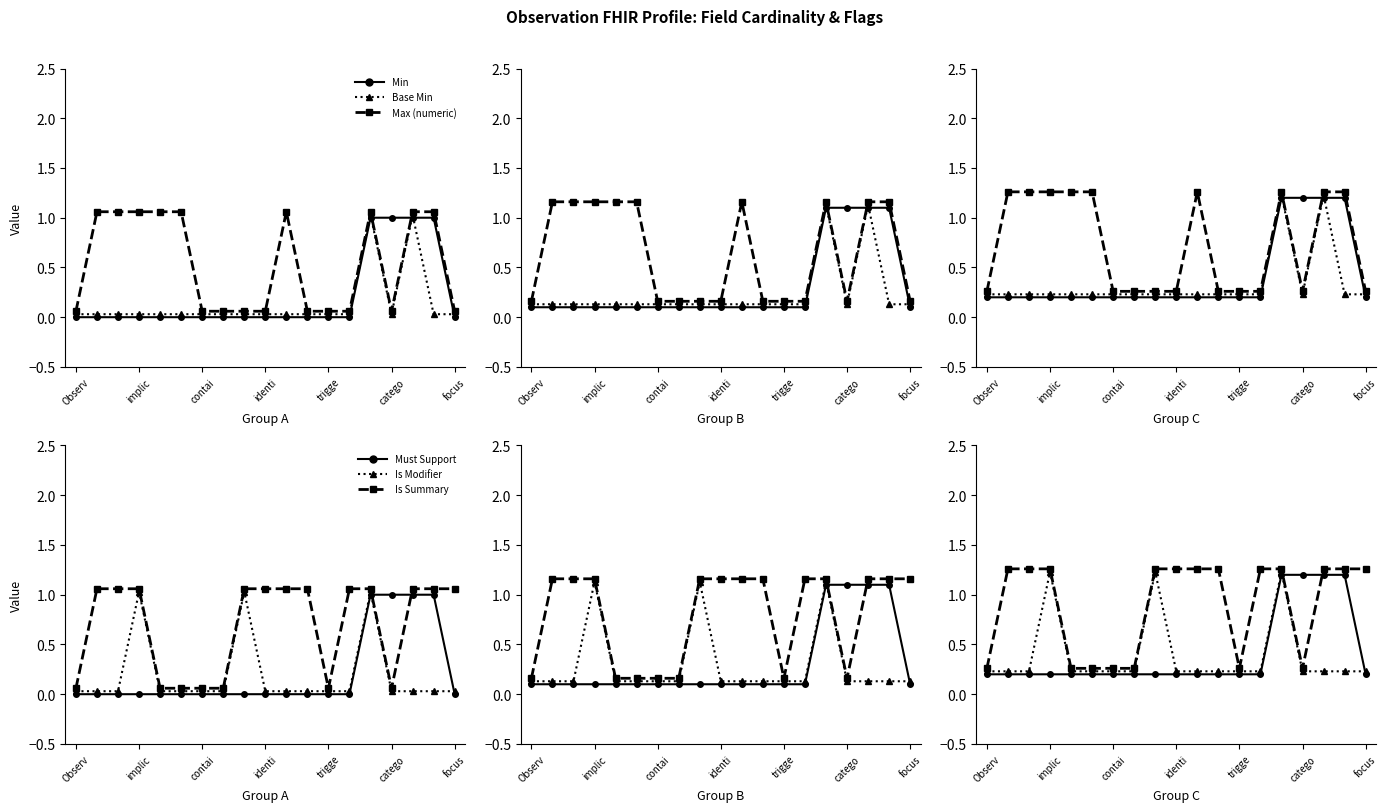

What is the spread (max minus min) of values at implic?

1.1